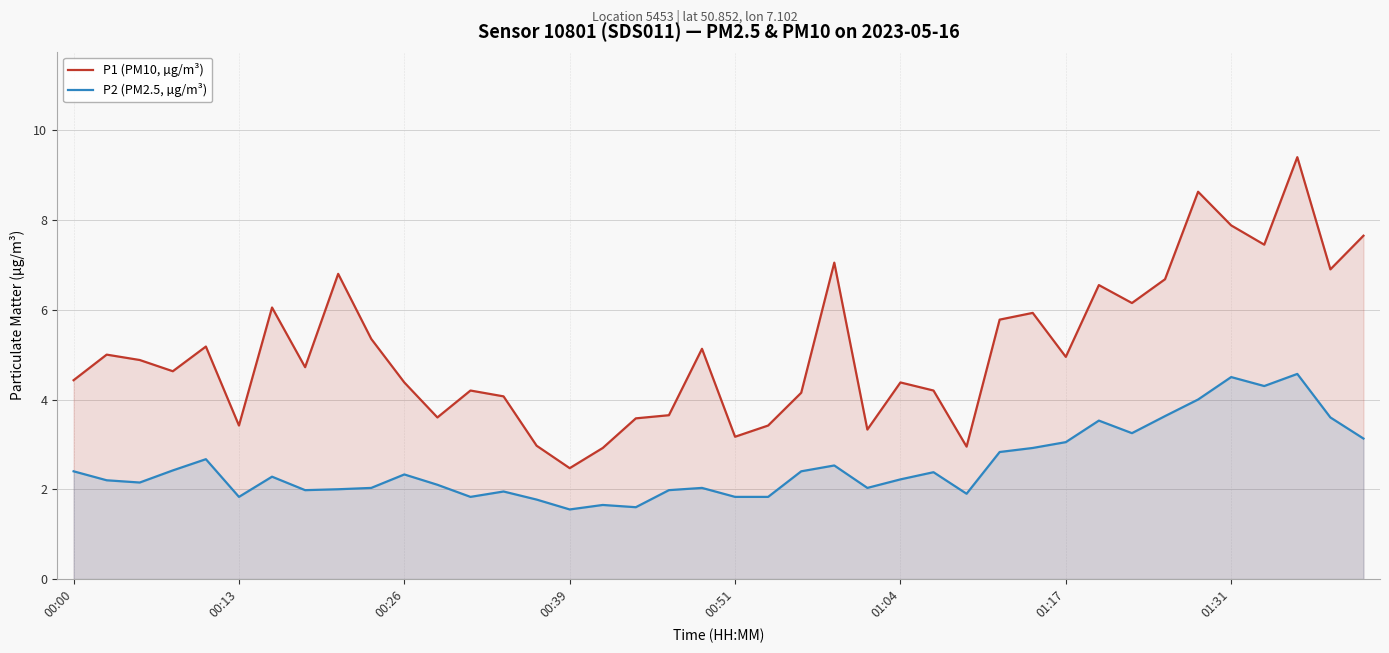

Is the value of P1 (PM10, µg/m³) at 8 greater than the value of P2 (PM2.5, µg/m³) at 24?

Yes